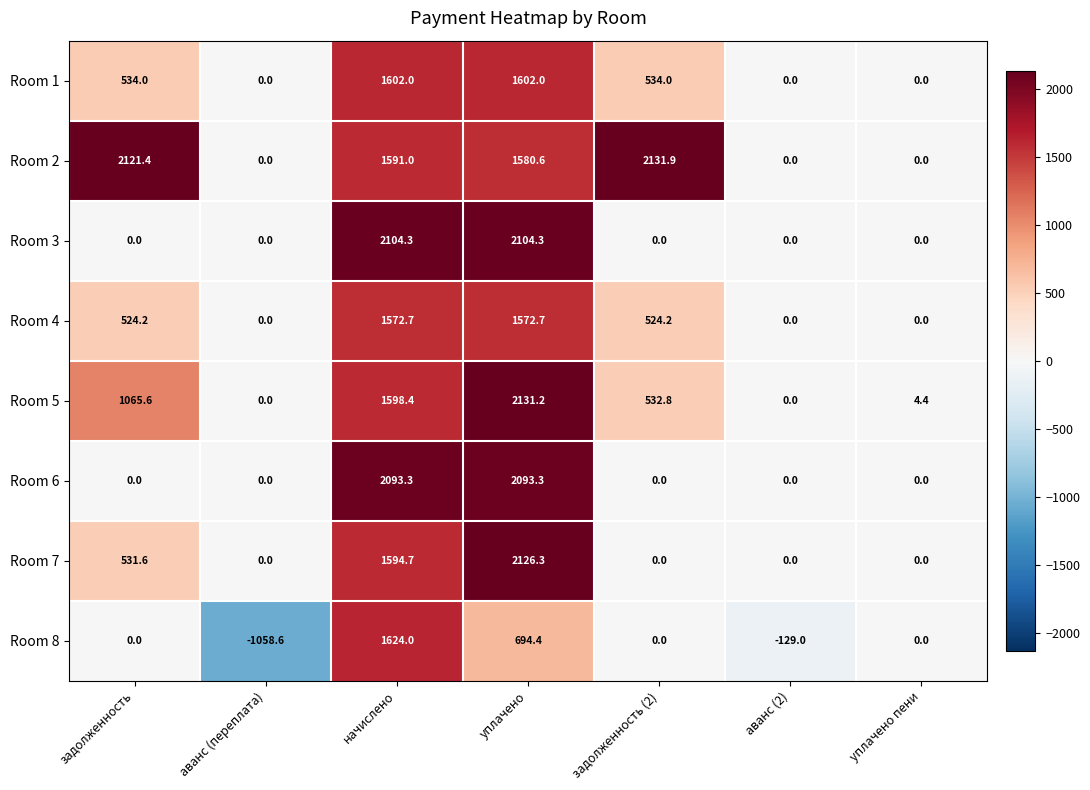

What is the approximate value of Room 5 at уплачено?

2131.2